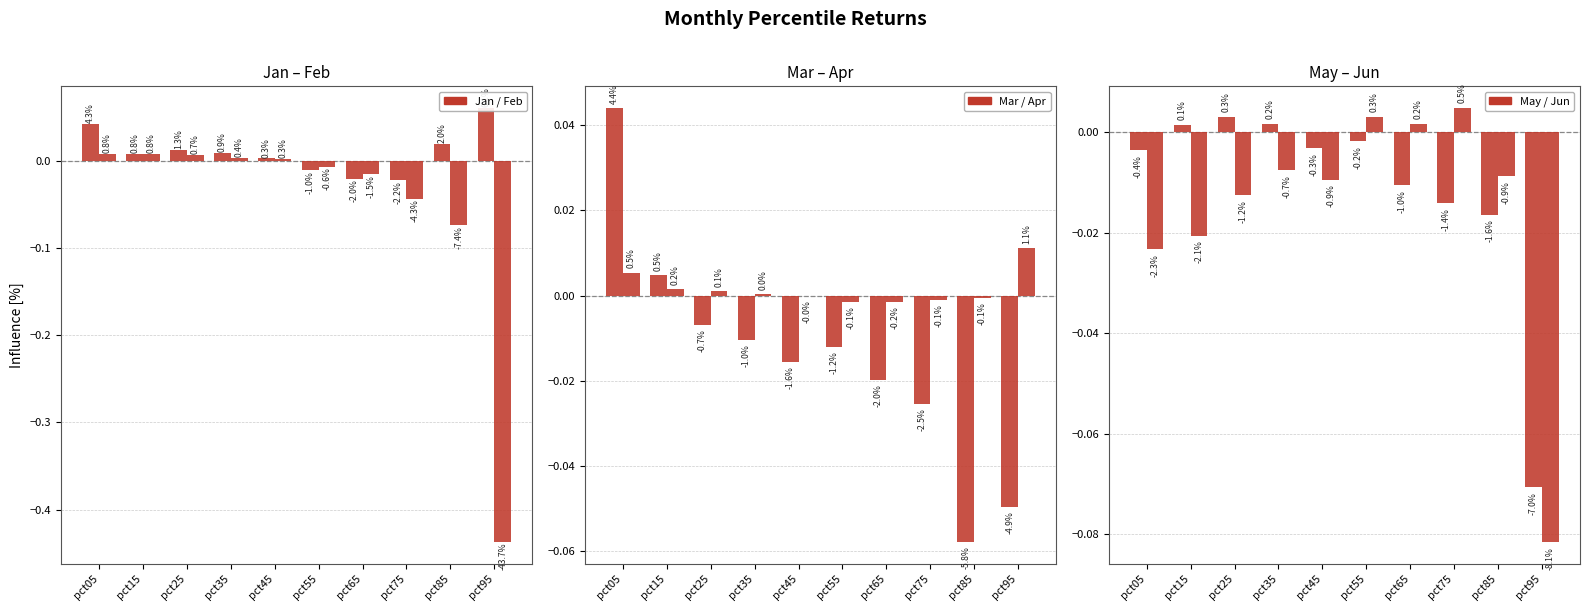

Reading left to right, what are all the values shown in this chart?

Jan: pct05=0.0	pct15=0.0	pct25=0.0	pct35=0.0	pct45=0.0	pct55=-0.0	pct65=-0.0	pct75=-0.0	pct85=0.0	pct95=0.1
Feb: pct05=0.0	pct15=0.0	pct25=0.0	pct35=0.0	pct45=0.0	pct55=-0.0	pct65=-0.0	pct75=-0.0	pct85=-0.1	pct95=-0.4
Mar: pct05=0.0	pct15=0.0	pct25=-0.0	pct35=-0.0	pct45=-0.0	pct55=-0.0	pct65=-0.0	pct75=-0.0	pct85=-0.1	pct95=-0.0
Apr: pct05=0.0	pct15=0.0	pct25=0.0	pct35=0.0	pct45=-0.0	pct55=-0.0	pct65=-0.0	pct75=-0.0	pct85=-0.0	pct95=0.0
May: pct05=-0.0	pct15=0.0	pct25=0.0	pct35=0.0	pct45=-0.0	pct55=-0.0	pct65=-0.0	pct75=-0.0	pct85=-0.0	pct95=-0.1
Jun: pct05=-0.0	pct15=-0.0	pct25=-0.0	pct35=-0.0	pct45=-0.0	pct55=0.0	pct65=0.0	pct75=0.0	pct85=-0.0	pct95=-0.1